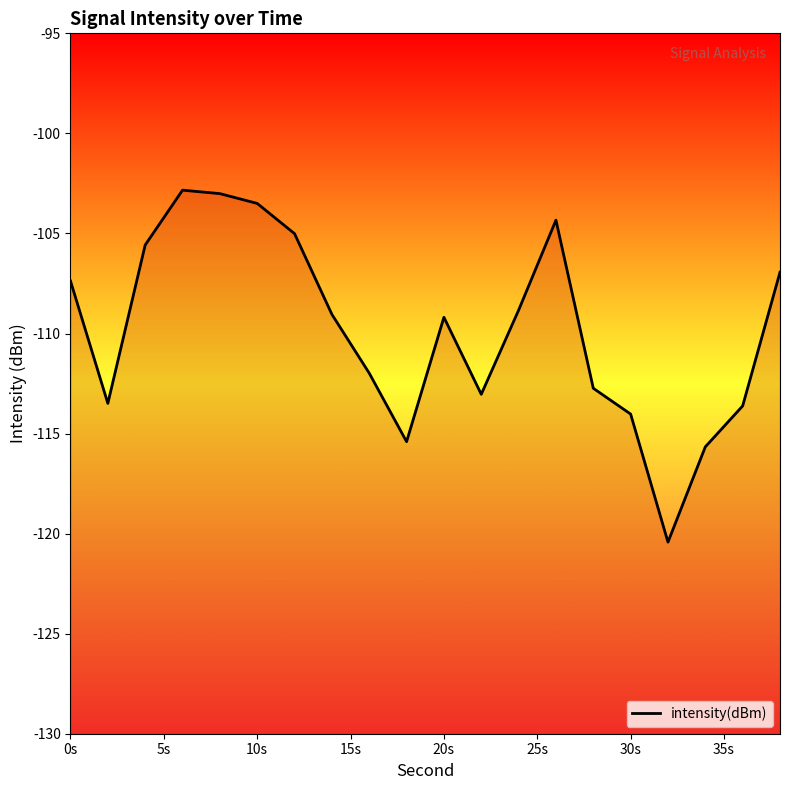

How many data points are above -109?

9